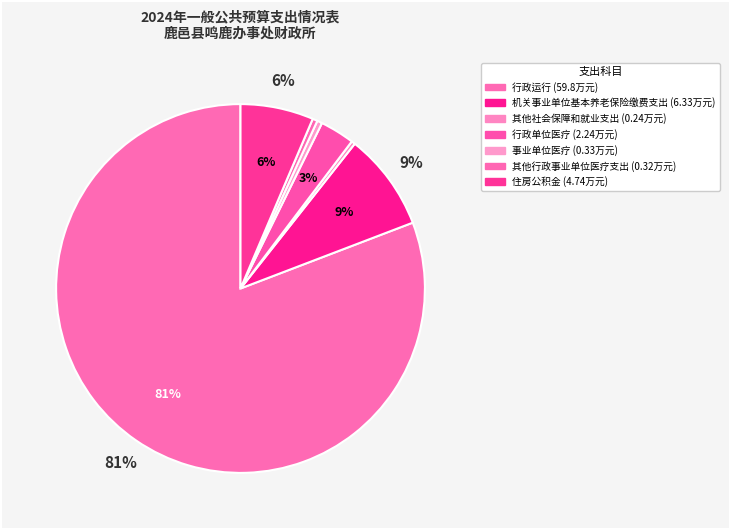

What is the change in value from 机关事业单位基本养老保险缴费支出 to 事业单位医疗?

-6.0